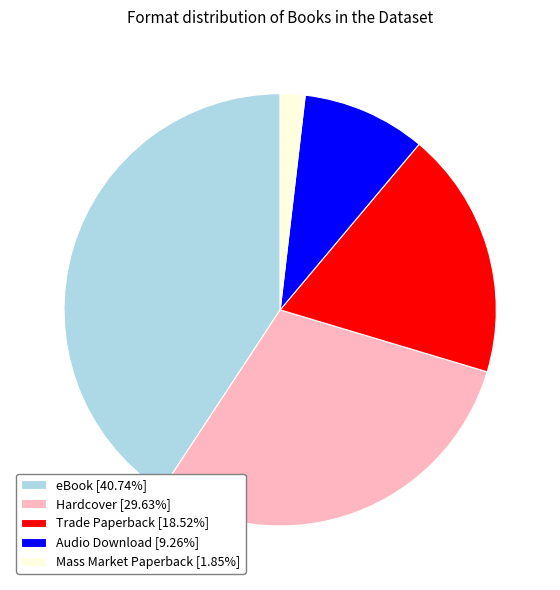

Is the sum of Mass Market Paperback and Trade Paperback greater than half?

No